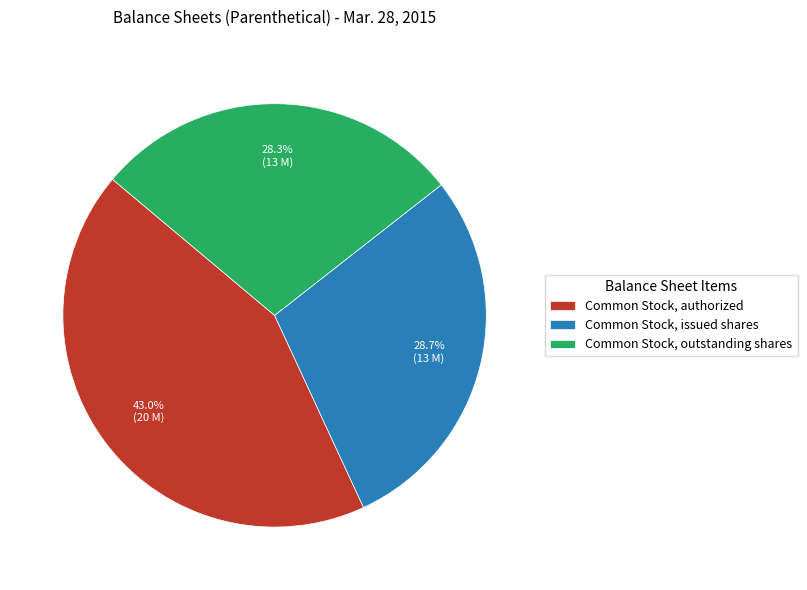

Which category has the biggest portion of the pie?

Common Stock, authorized